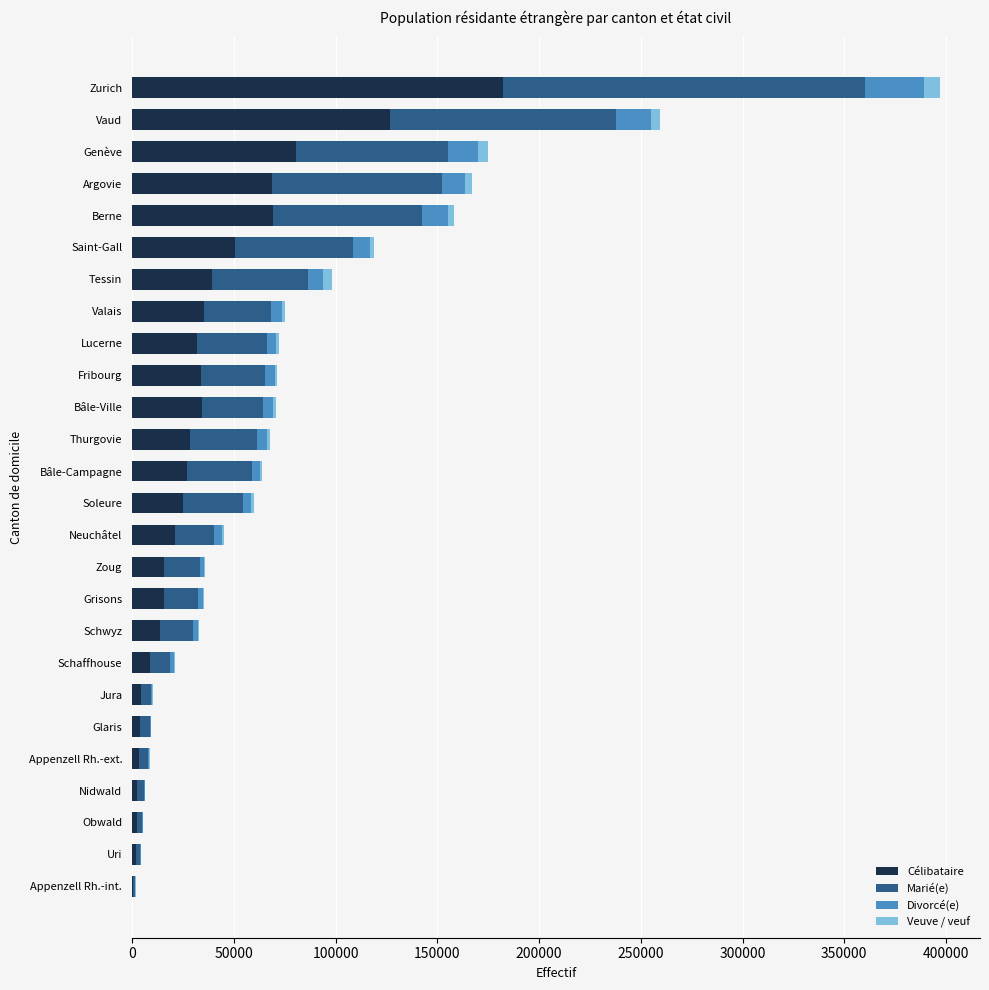

The value of Célibataire at Argovie is 28742. True or false?

False